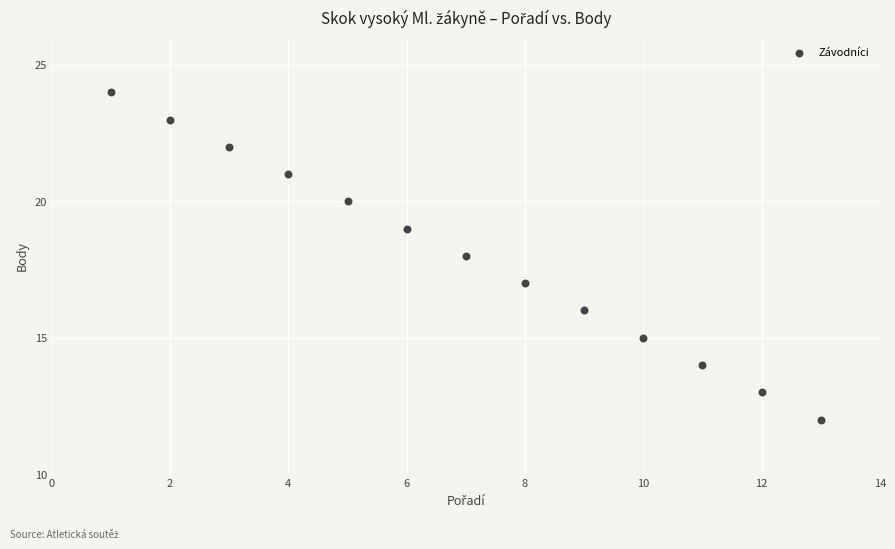

What is the range of Y values (max minus min)?

12